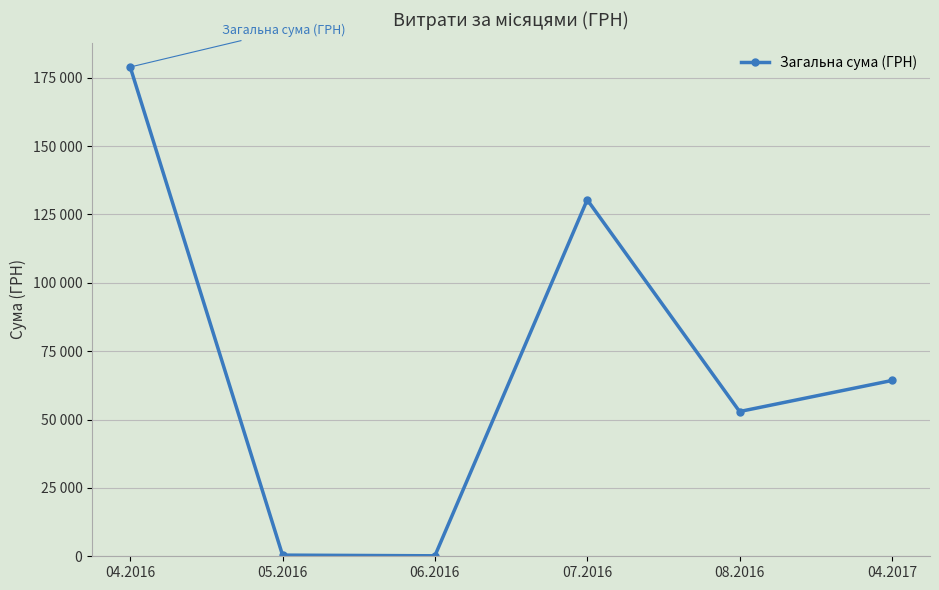

Does the chart have visible grid lines?

Yes